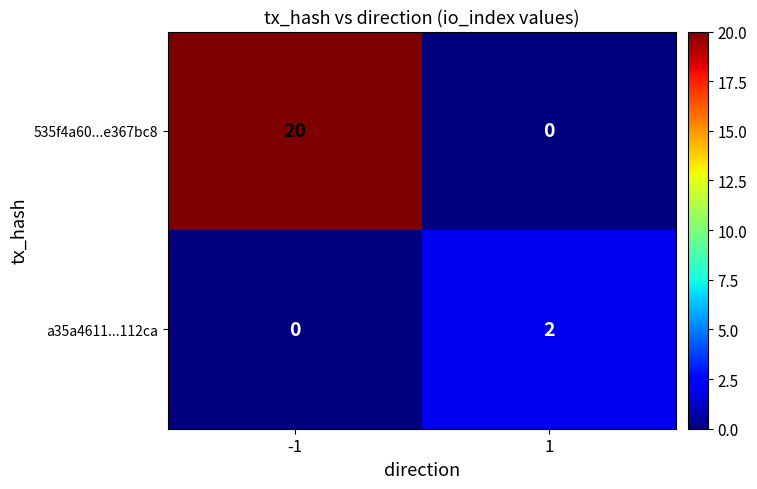

What is the average value of the 535f4a60...e367bc8 series?

10